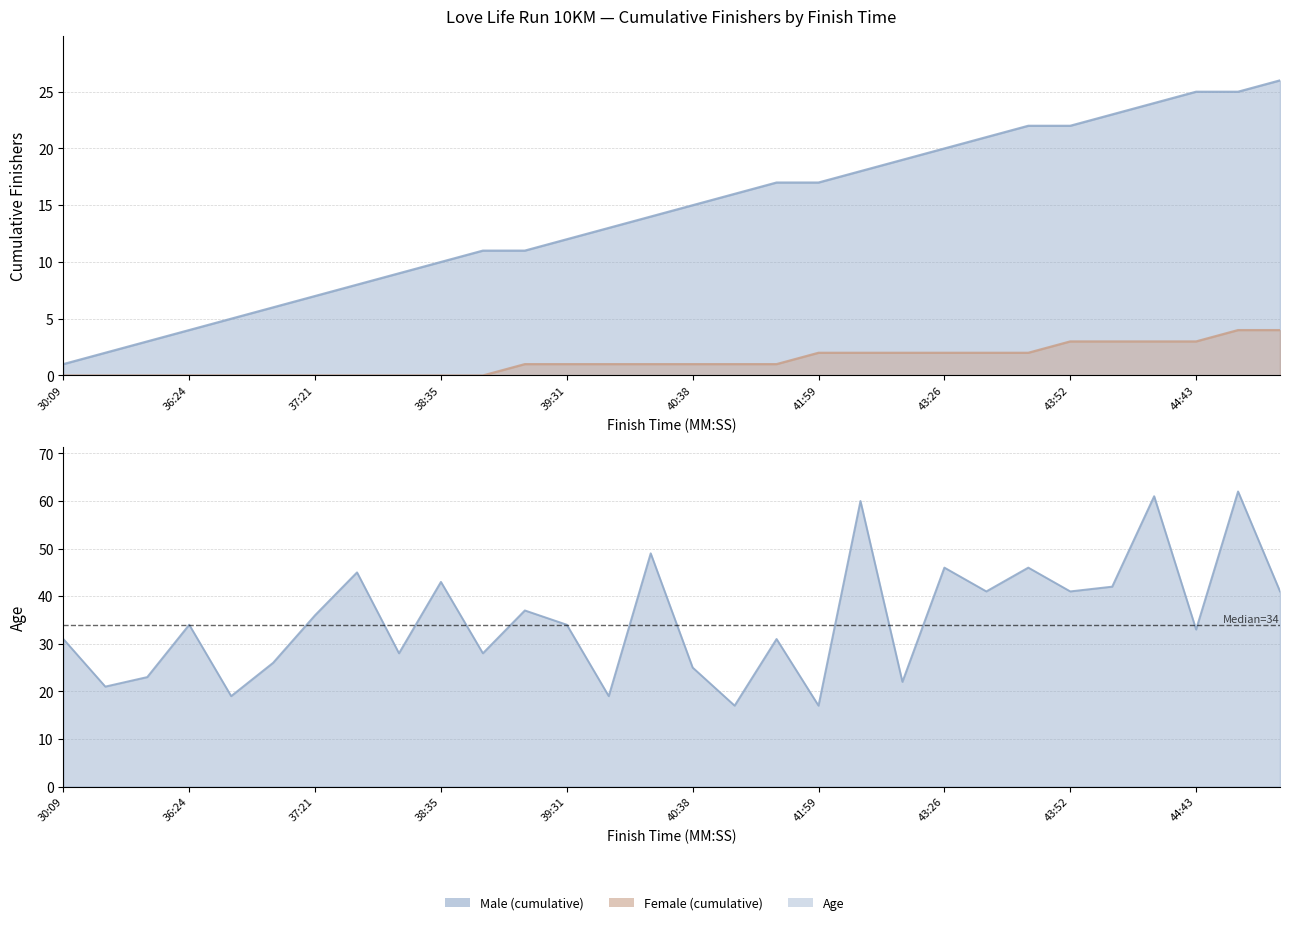

Rank the series at 38:35 from highest to lowest value.

Male count (cumulative), Female count (cumulative)